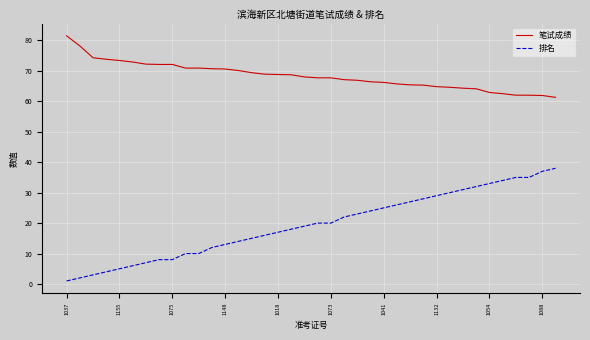

What is the maximum value for 笔试成绩?

81.5